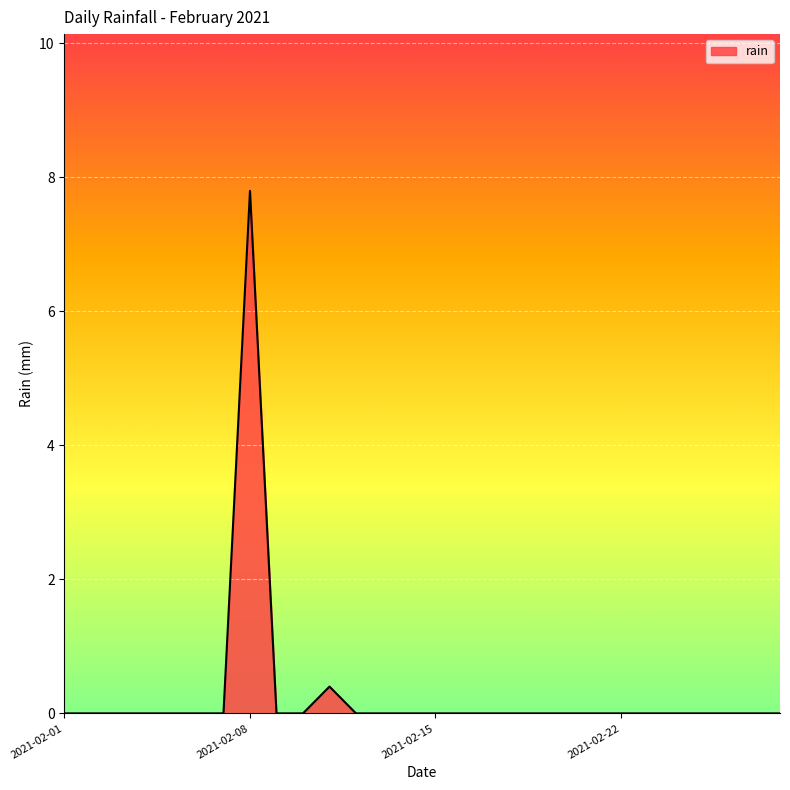

What is the maximum value shown in the chart?

7.8